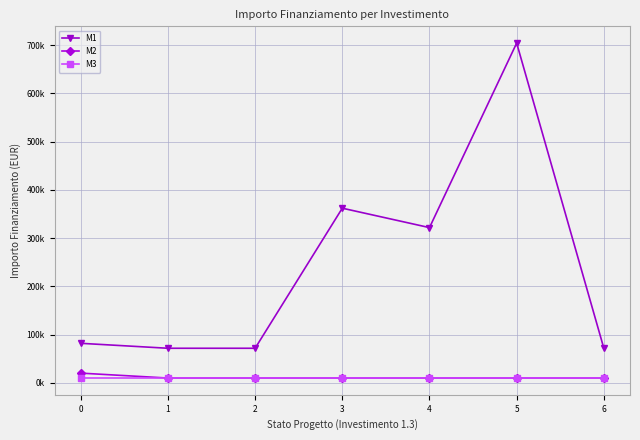

Is this an area chart (filled region under the line)?

No